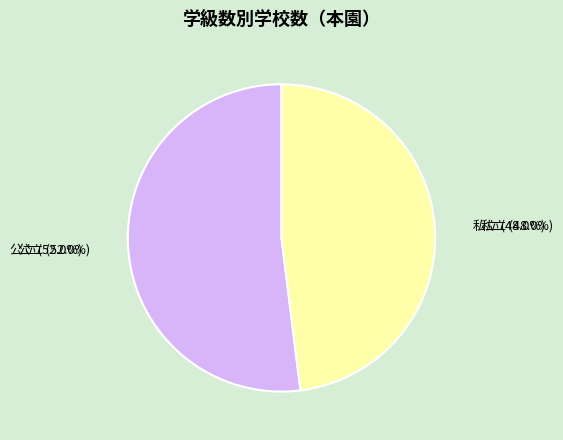

Approximately how many times larger is the value at 公立 compared to 私立?

1.1